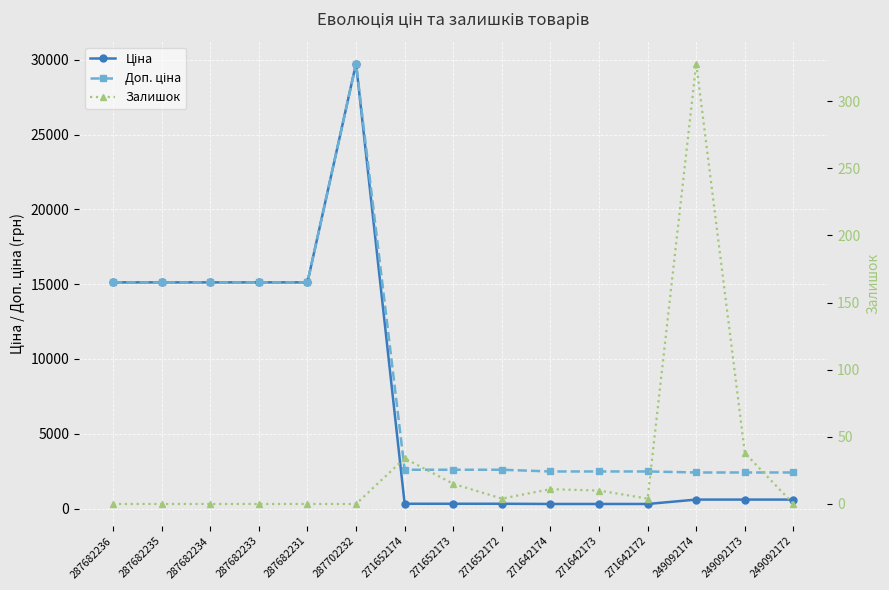

What is the maximum value shown in the chart?

29747.2